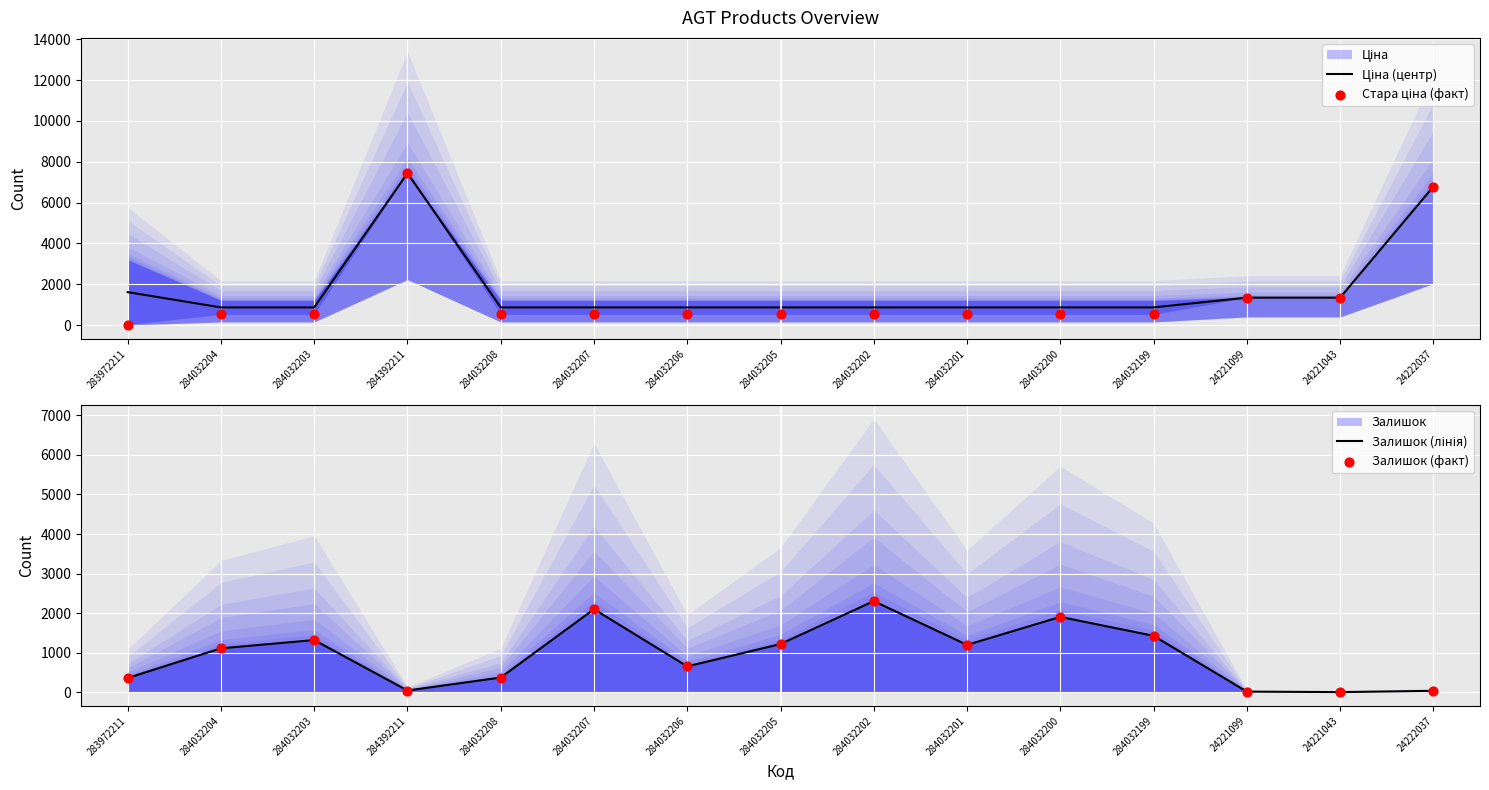

At how many categories does at least one series exceed 5607?

2